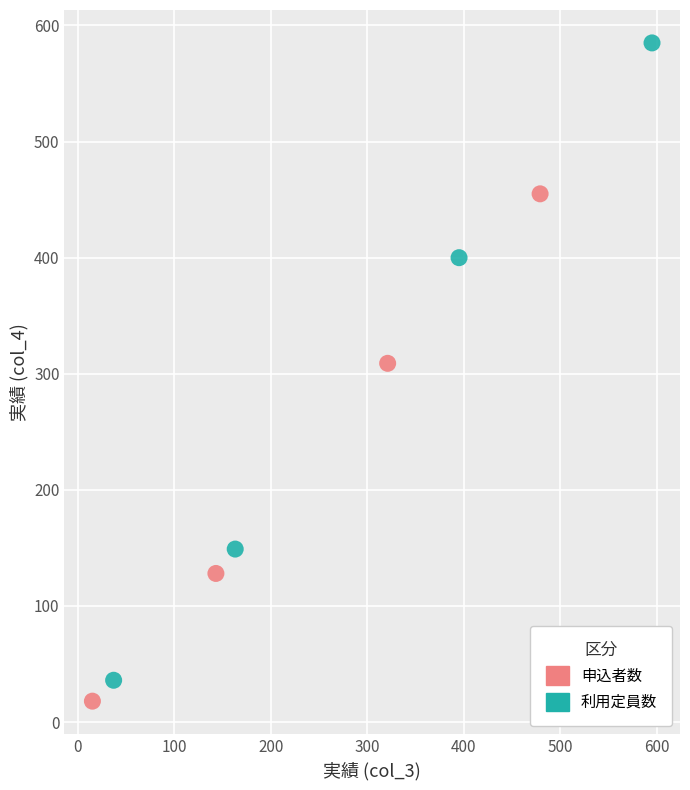

Which series has the widest spread of Y values?

利用定員数